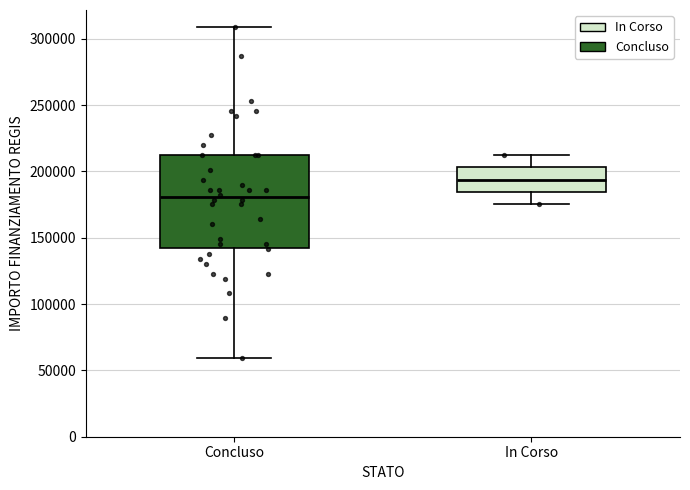

Which box is the tallest, from its lower edge to its upper edge?

Concluso